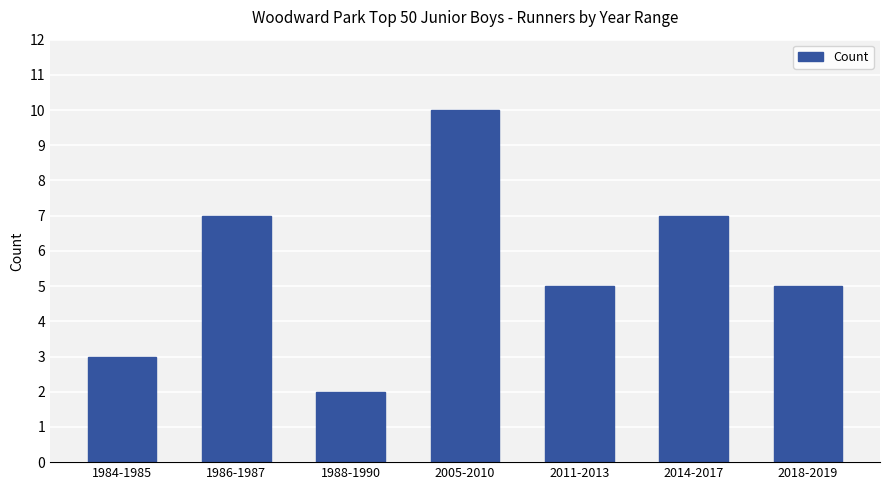

What is the difference between the maximum and minimum values?

8